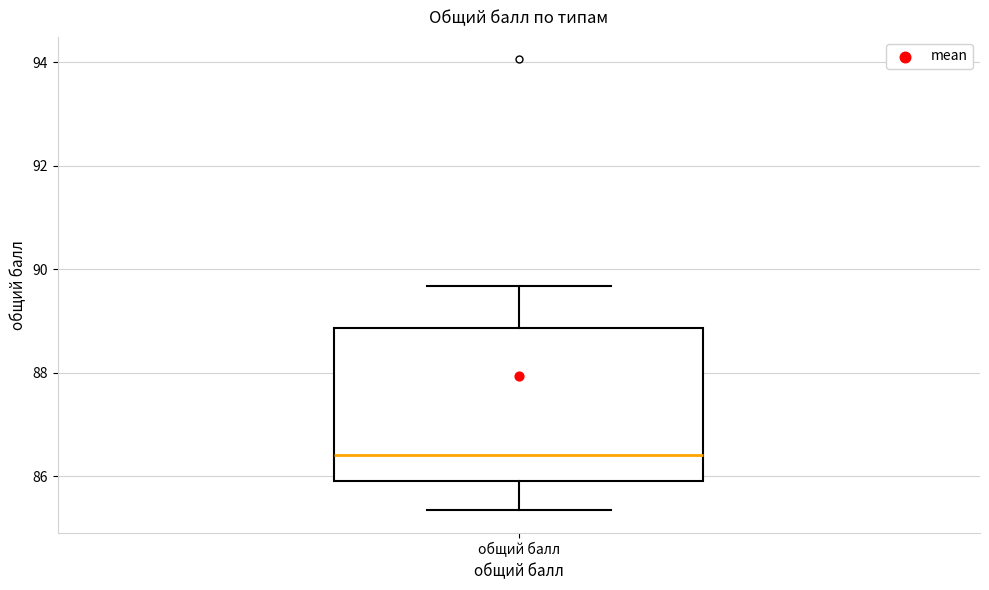

Read this box plot against the y-axis: the position of the median line, the range covered by the box, and the ends of both whiskers. The values are not printed on the chart, so give them approximately, as read against the axis.

median 86.4, box 86.0 to 88.8, whiskers 85.4 to 89.6